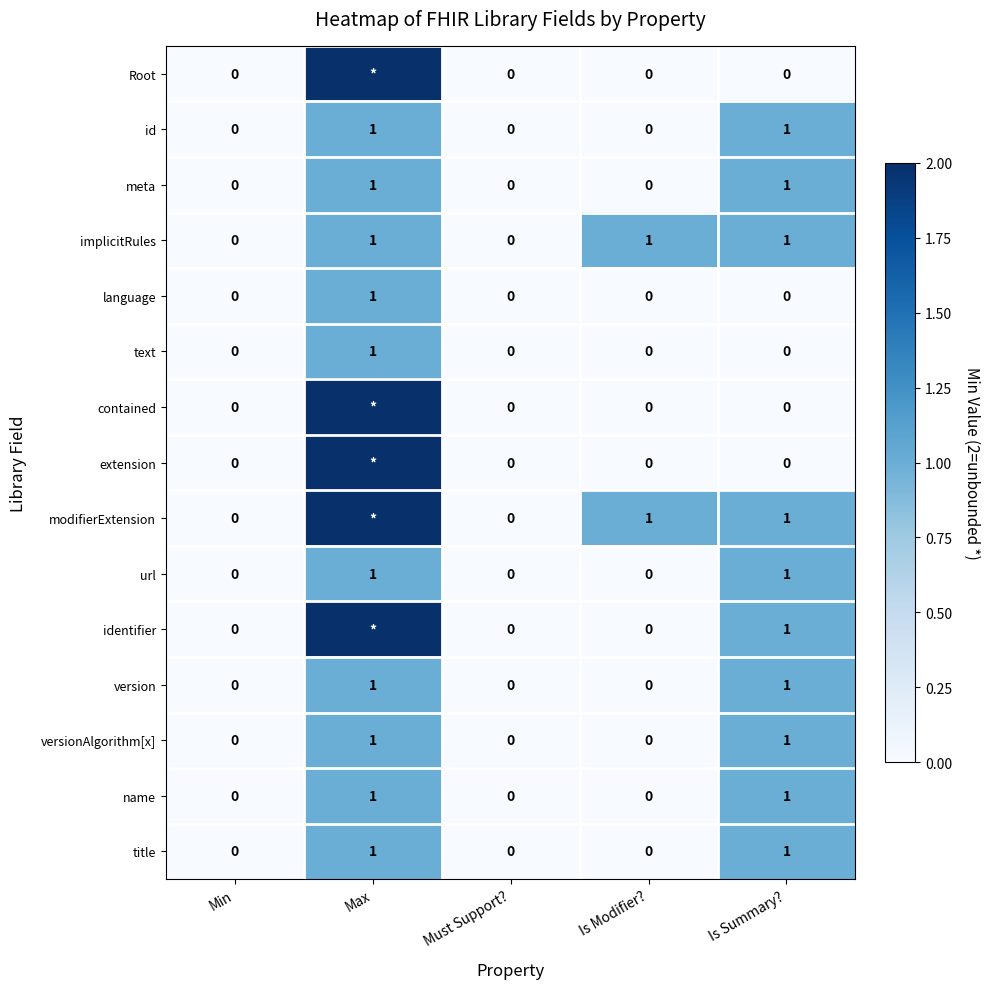

The value of url at Is Modifier? is 0. True or false?

True